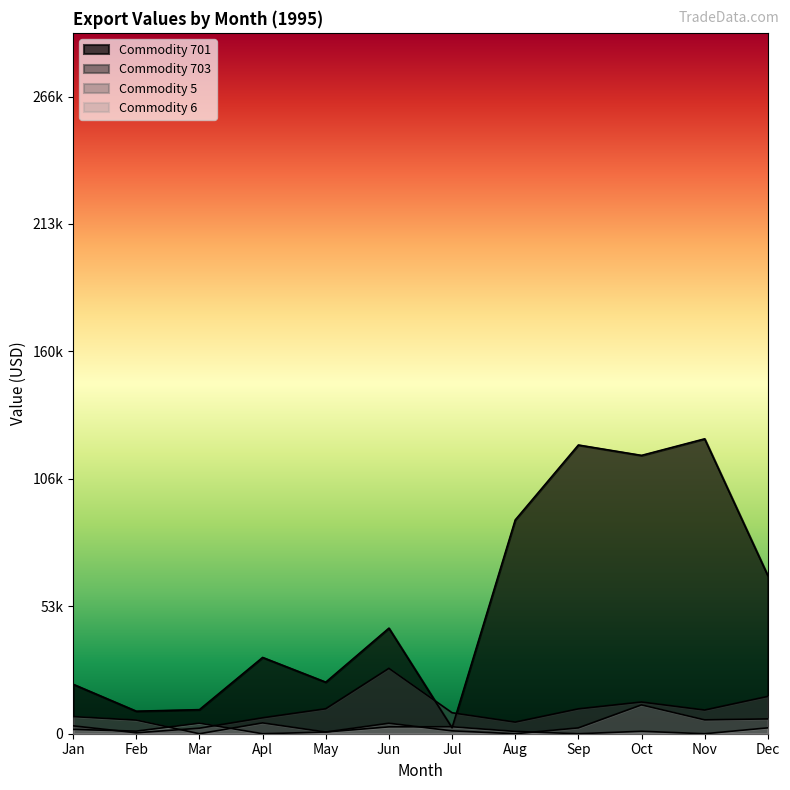

Does the chart display data point markers on the line(s)?

No